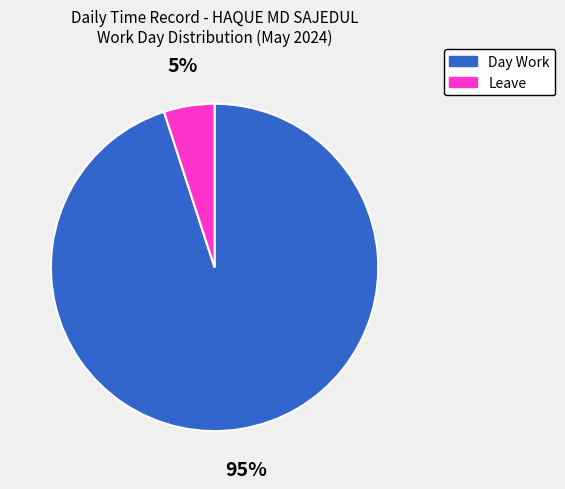

Between Day Work and Leave, which is larger?

Day Work